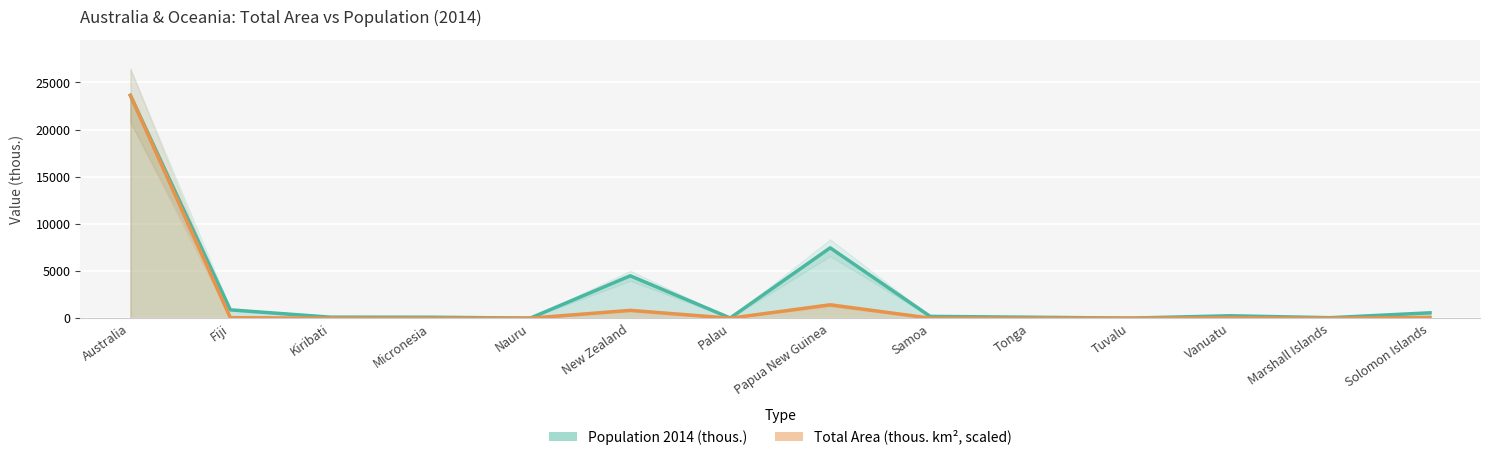

What is the minimum value for Total Area (thous. km², scaled)?

0.1